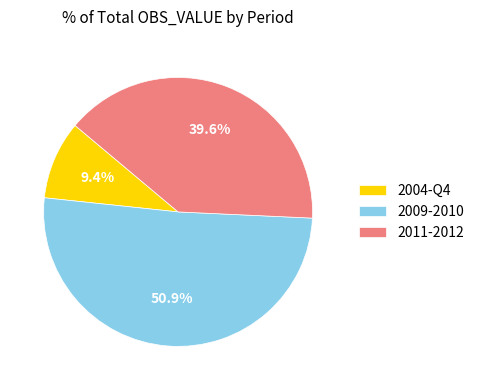

What is the ratio of the value at 2009-2010 to the value at 2011-2012?

1.3